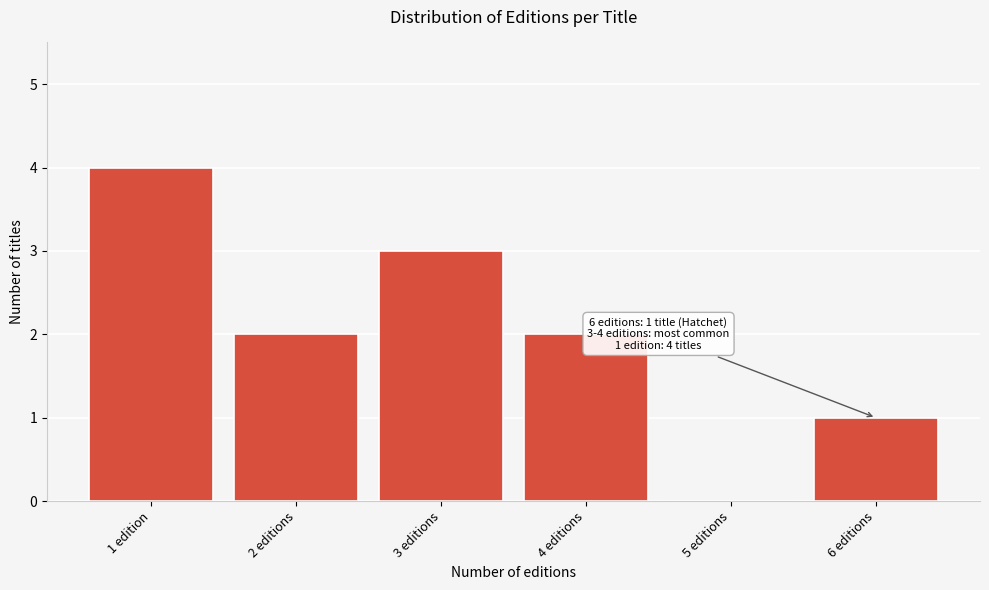

Reading left to right, extract all data points from this chart.

1 edition=4	2 editions=2	3 editions=3	4 editions=2	5 editions=0	6 editions=1